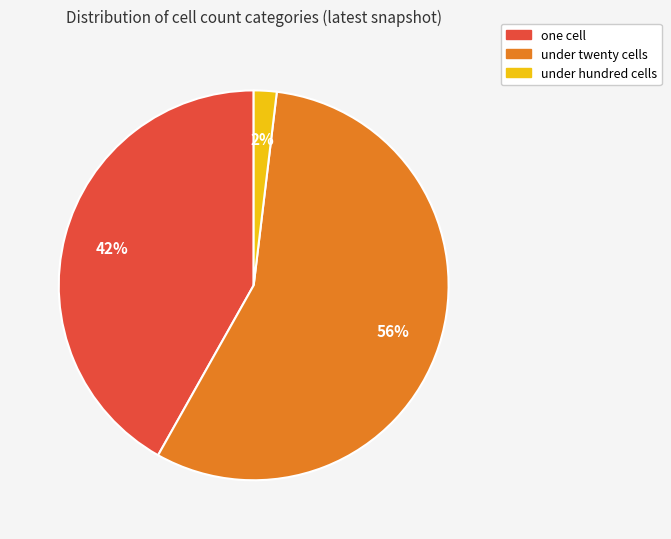

To the nearest percent, what is the average slice percentage?

33%